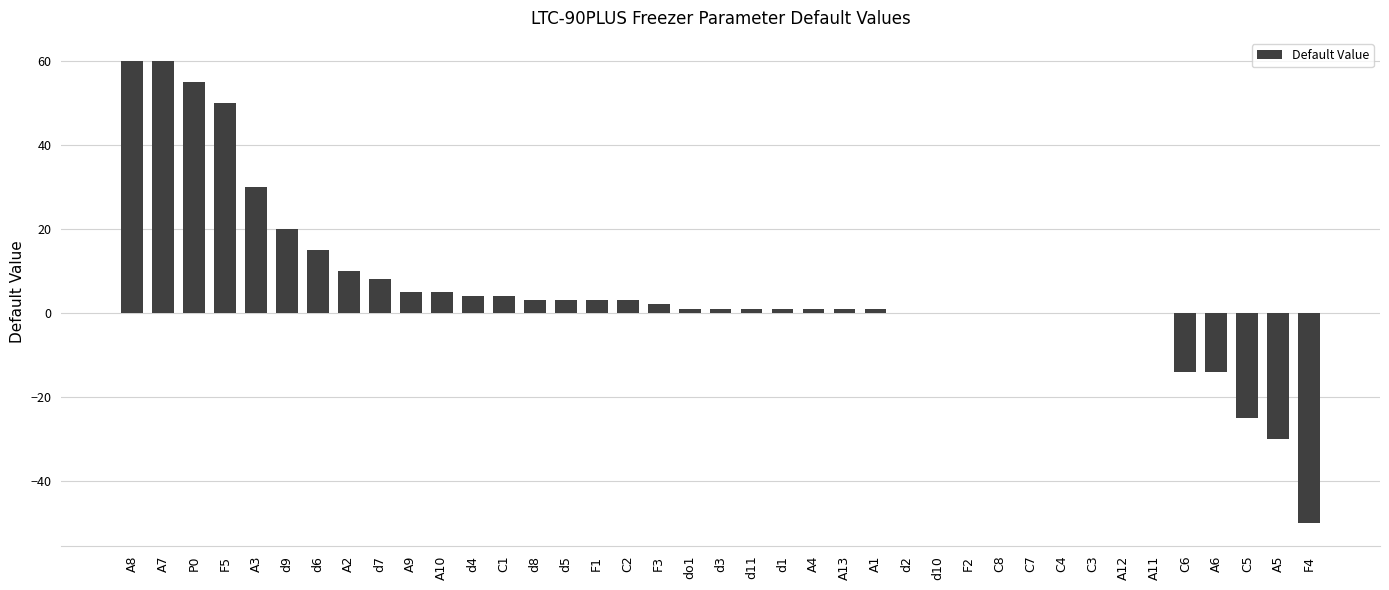

The chart shows a value of 55 at P0. True or false?

True